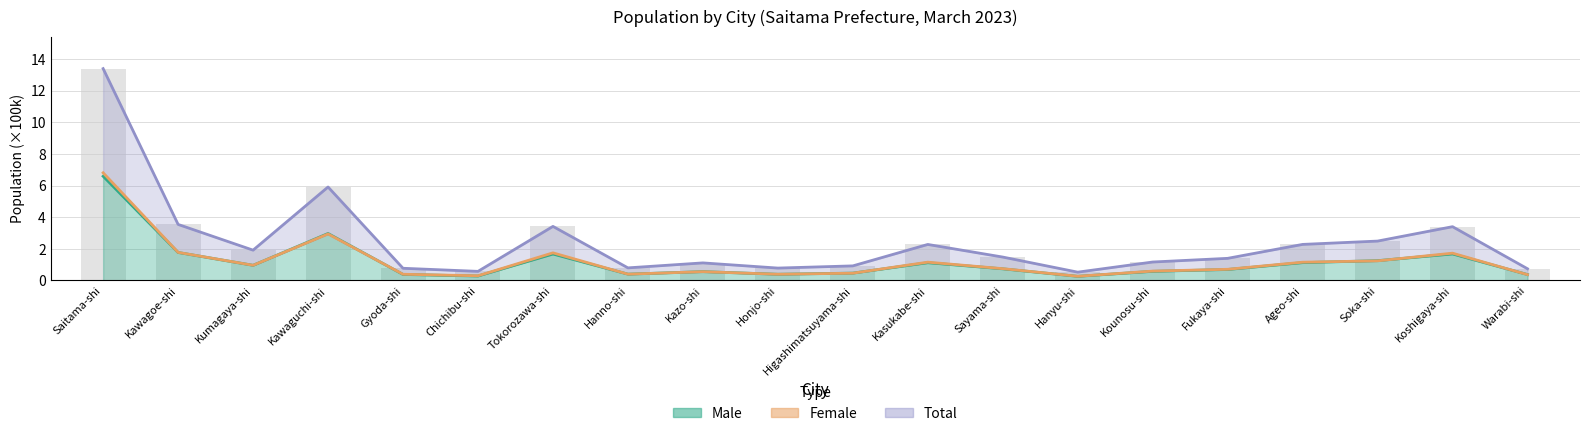

The value of Female at Kumagaya-shi is 1.0. True or false?

True